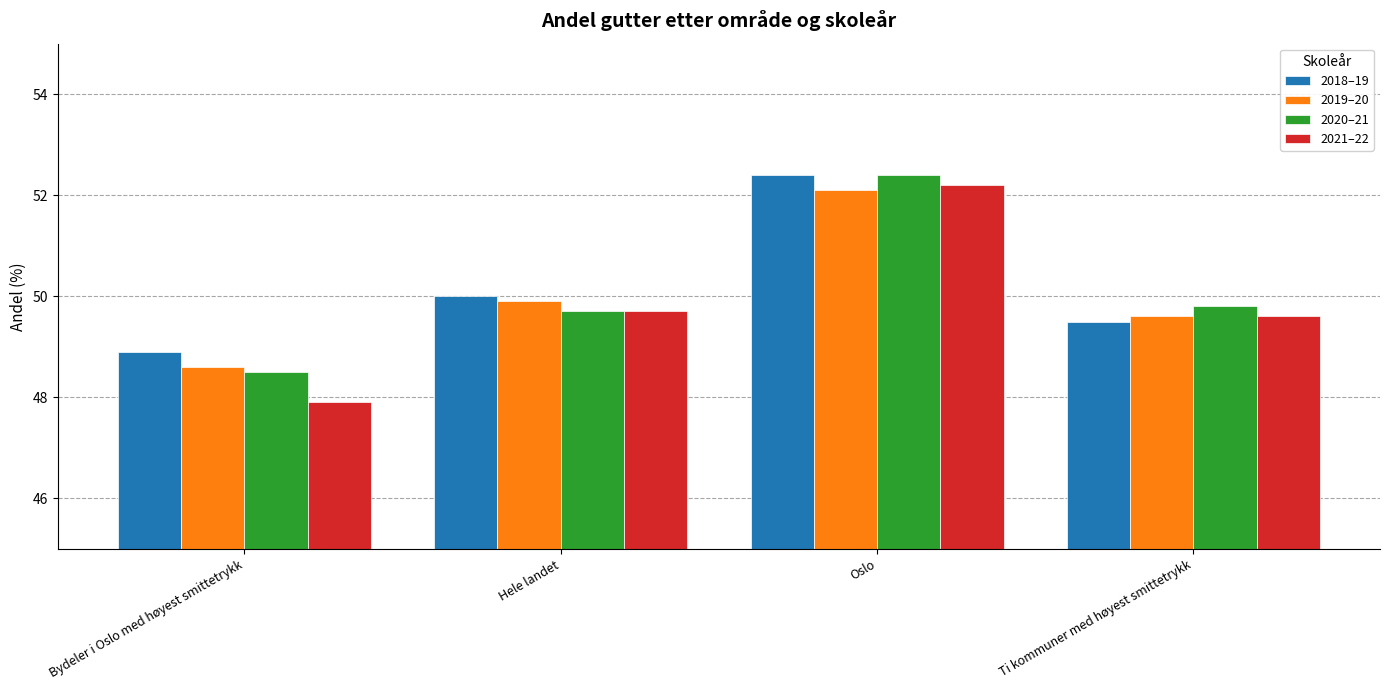

Reading left to right, what are all the values shown in this chart?

2018–19: 48.9	50.0	52.4	49.5
2019–20: 48.6	49.9	52.1	49.6
2020–21: 48.5	49.7	52.4	49.8
2021–22: 47.9	49.7	52.2	49.6